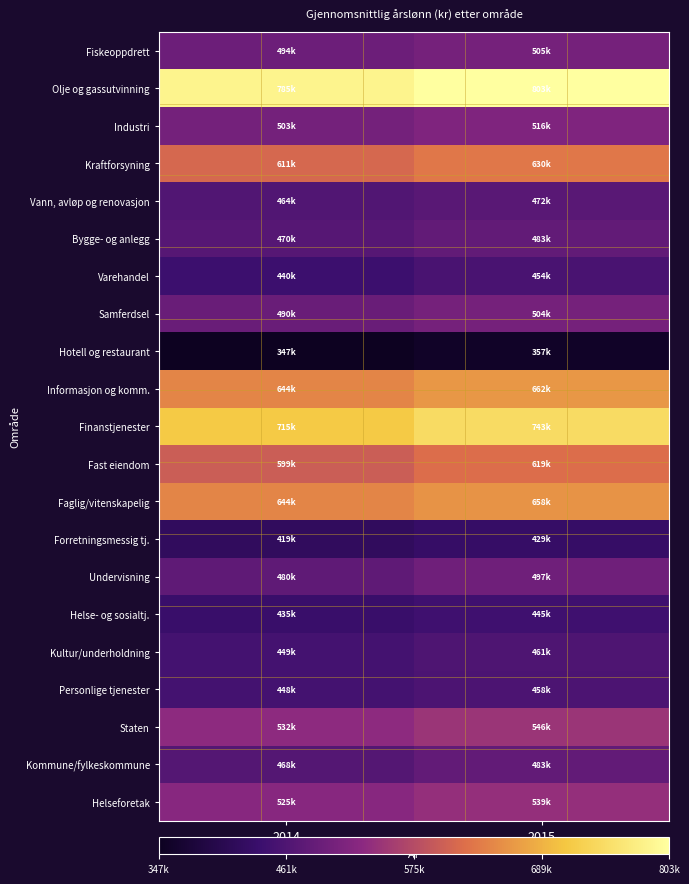

List the series in order of their peak value, highest first.

Olje og gassutvinning, Finanstjenester, Informasjon og komm., Faglig/vitenskapelig, Kraftforsyning, Fast eiendom, Staten, Helseforetak, Industri, Fiskeoppdrett, Samferdsel, Undervisning, Bygge- og anlegg, Kommune/fylkeskommune, Vann, avløp og renovasjon, Kultur/underholdning, Personlige tjenester, Varehandel, Helse- og sosialtj., Forretningsmessig tj., Hotell og restaurant